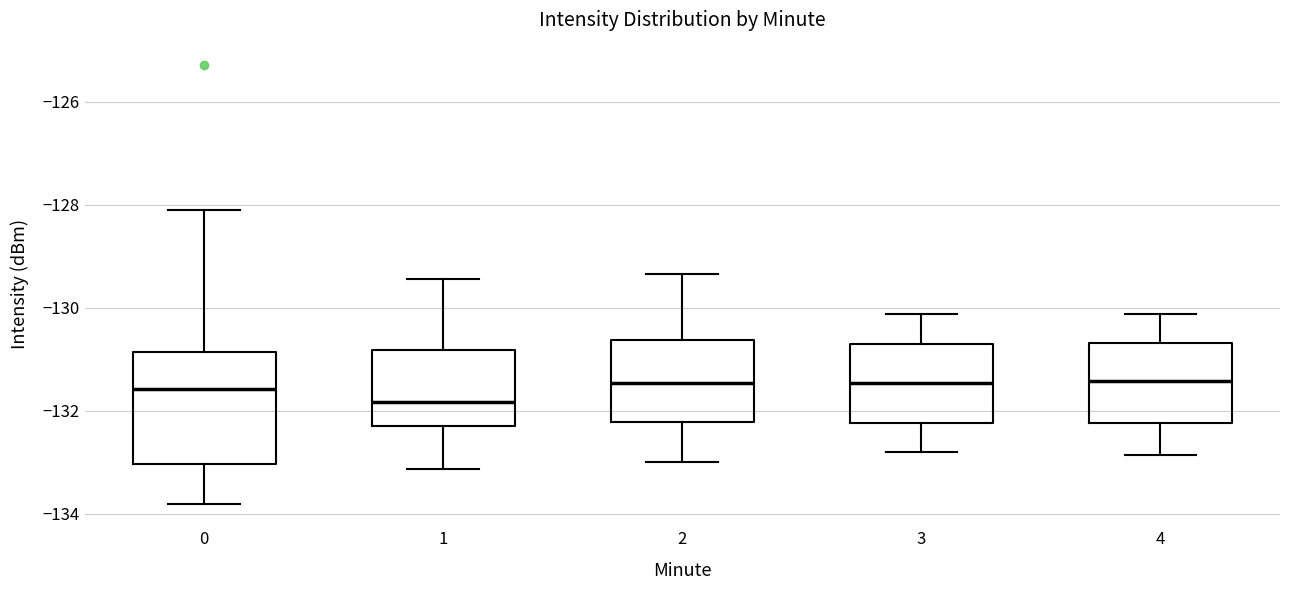

Comparing the boxes themselves (not the whiskers), which one is the tallest?

0